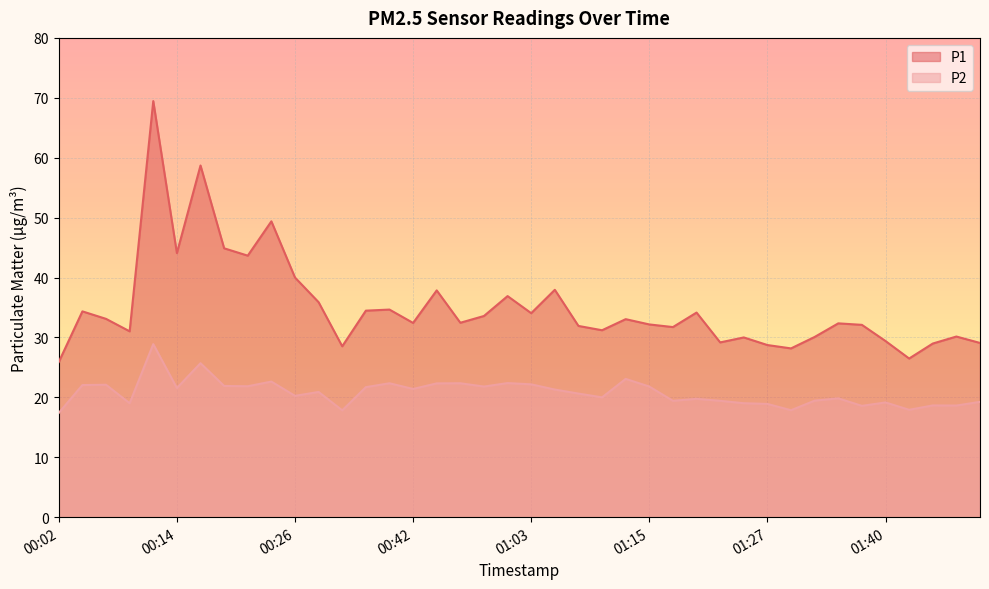

Which category has the lowest value in the P2 series?

00:02